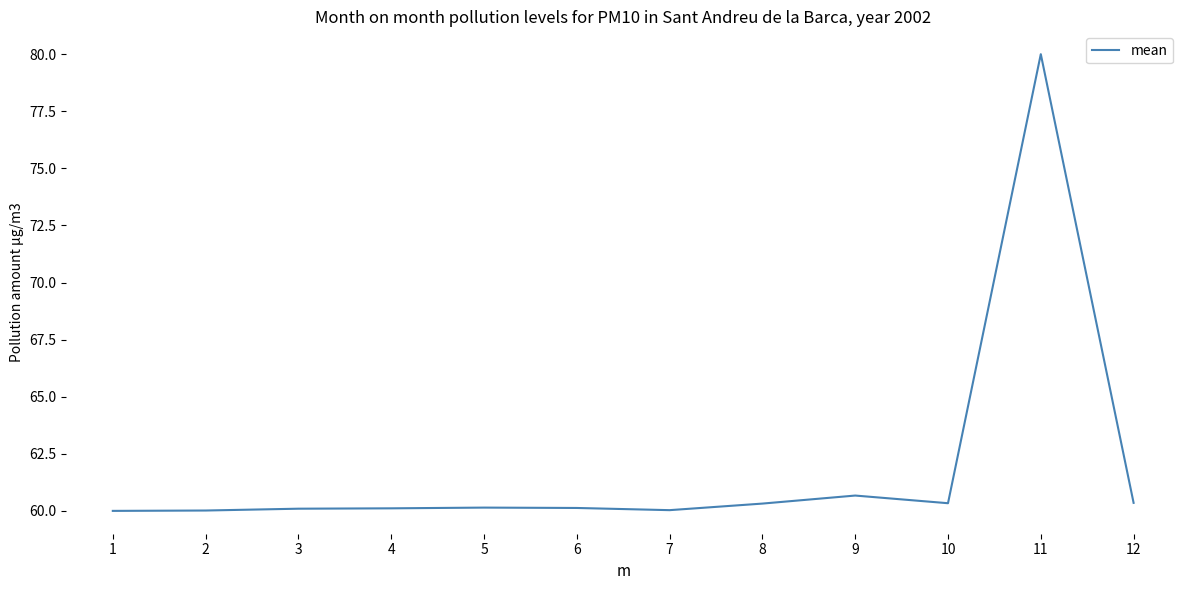

True or false: there are more than 1 points higher than both neighbors.

True